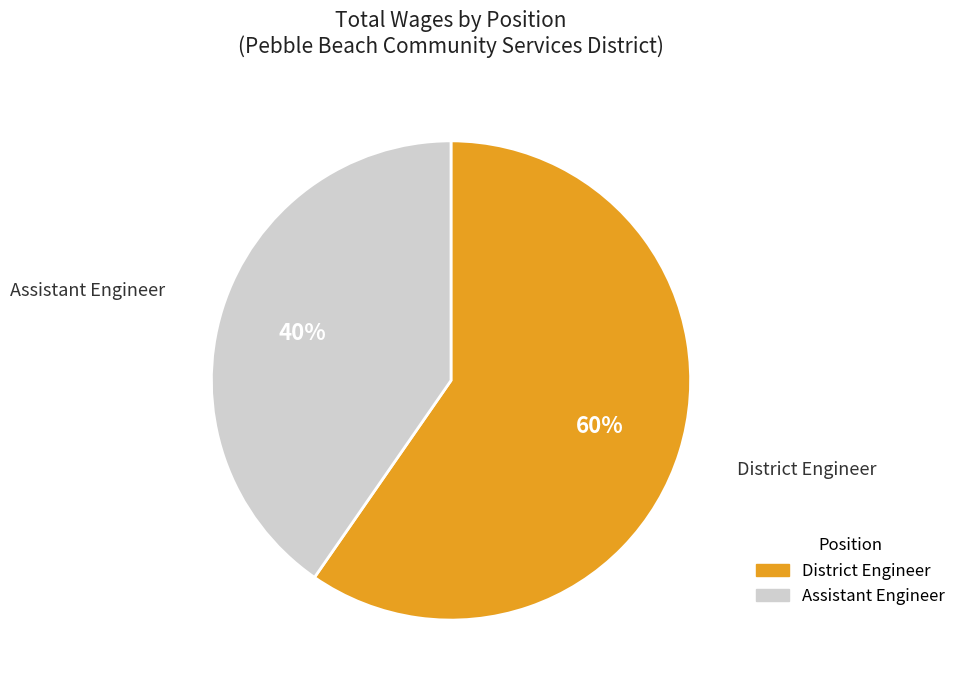

Count the number of slices in the pie.

2